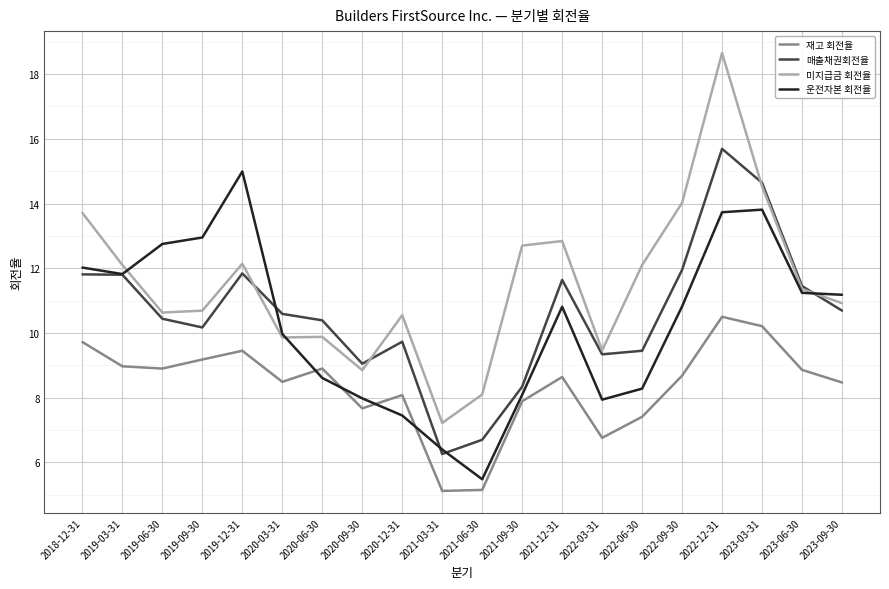

What position from the right is 2023-06-30?

2